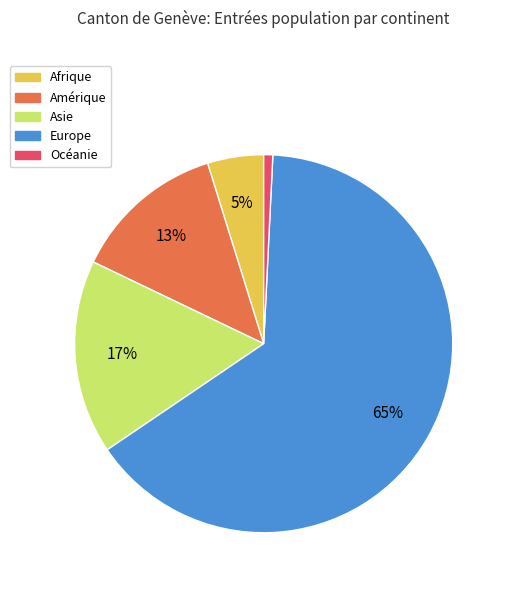

Is there any slice that represents more than half of the pie?

Yes